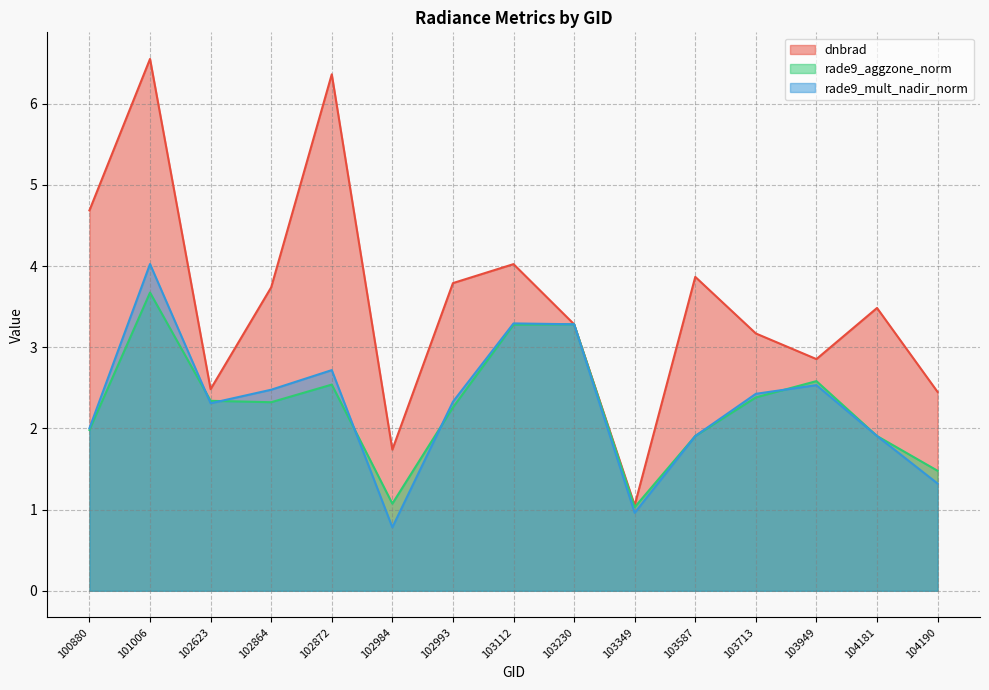

Between 102984 and 102993, which is larger?

102993